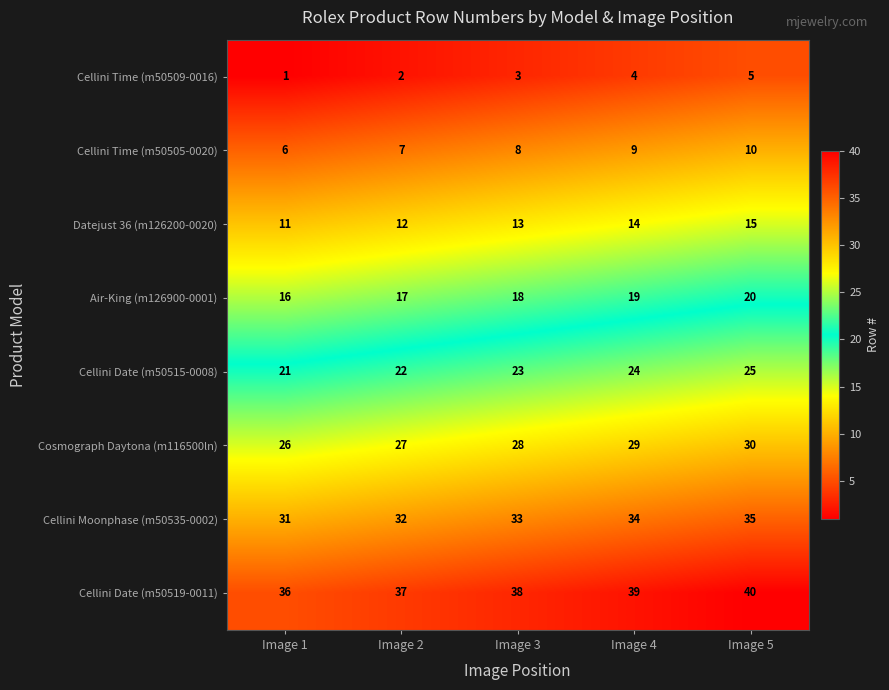

At which category is the sum across all series the highest?

Image 5